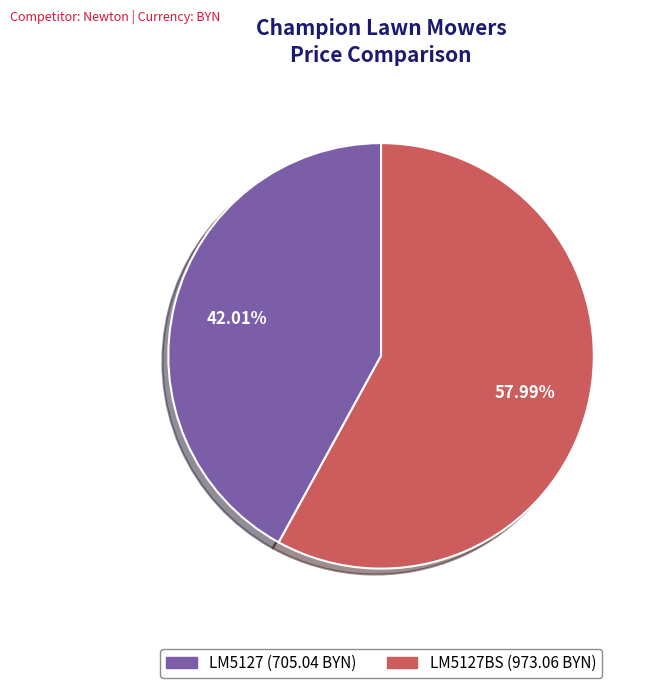

Is there any slice that represents more than half of the pie?

Yes